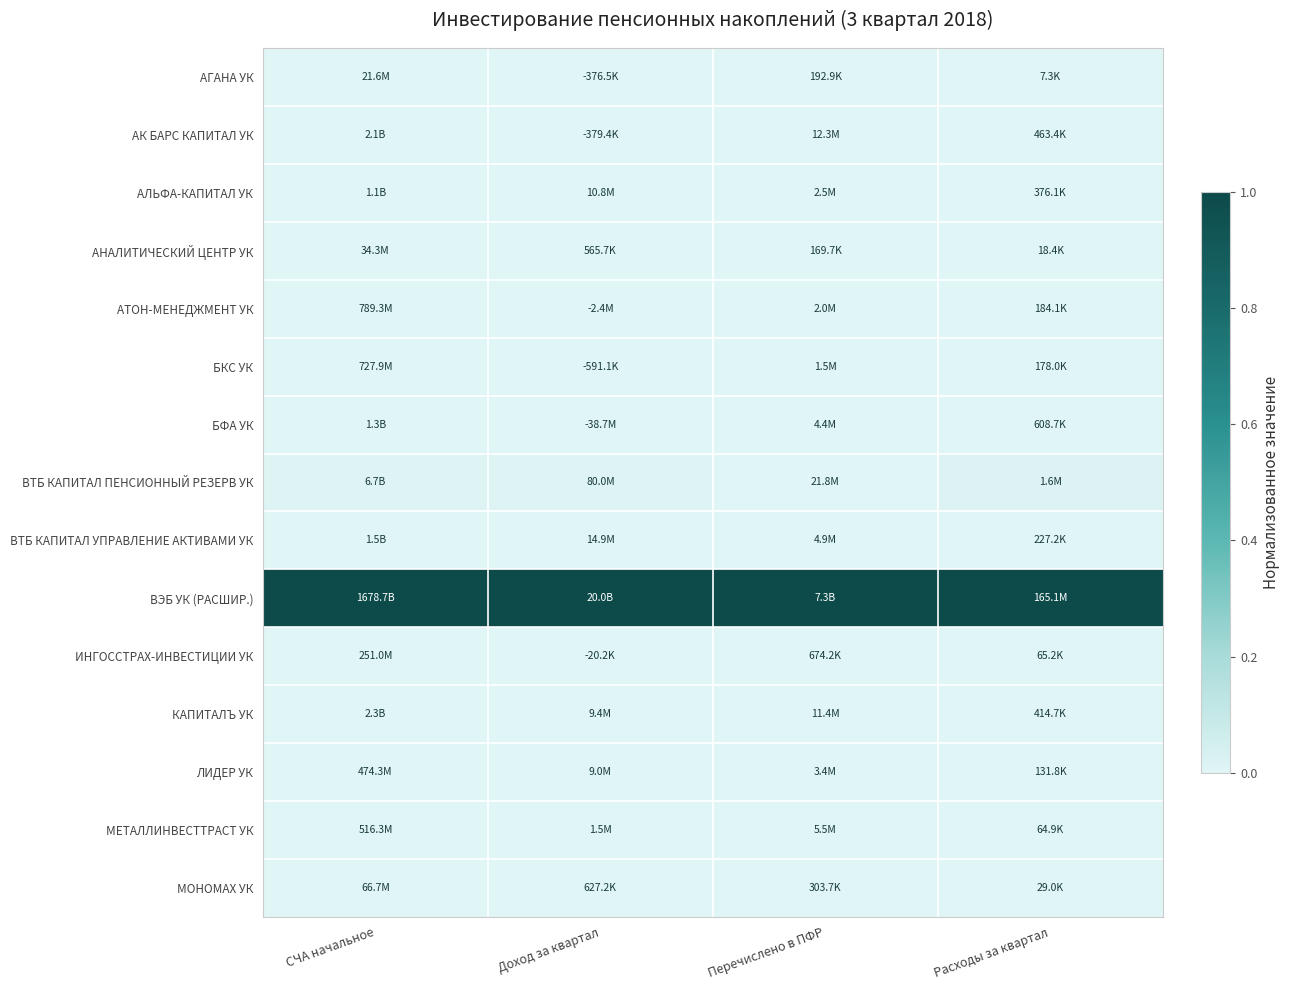

Reading right to left, what are all the values shown in this chart?

АГАНА УК: Расходы за квартал=0.0	Перечислено в ПФР=0.0	Доход за квартал=0.0	СЧА начальное=0.0
АК БАРС КАПИТАЛ УК: Расходы за квартал=0.0	Перечислено в ПФР=0.0	Доход за квартал=0.0	СЧА начальное=0.0
АЛЬФА-КАПИТАЛ УК: Расходы за квартал=0.0	Перечислено в ПФР=0.0	Доход за квартал=0.0	СЧА начальное=0.0
АНАЛИТИЧЕСКИЙ ЦЕНТР УК: Расходы за квартал=0.0	Перечислено в ПФР=0.0	Доход за квартал=0.0	СЧА начальное=0.0
АТОН-МЕНЕДЖМЕНТ УК: Расходы за квартал=0.0	Перечислено в ПФР=0.0	Доход за квартал=0.0	СЧА начальное=0.0
БКС УК: Расходы за квартал=0.0	Перечислено в ПФР=0.0	Доход за квартал=0.0	СЧА начальное=0.0
БФА УК: Расходы за квартал=0.0	Перечислено в ПФР=0.0	Доход за квартал=0.0	СЧА начальное=0.0
ВТБ КАПИТАЛ ПЕНСИОННЫЙ РЕЗЕРВ УК: Расходы за квартал=0.0	Перечислено в ПФР=0.0	Доход за квартал=0.0	СЧА начальное=0.0
ВТБ КАПИТАЛ УПРАВЛЕНИЕ АКТИВАМИ УК: Расходы за квартал=0.0	Перечислено в ПФР=0.0	Доход за квартал=0.0	СЧА начальное=0.0
ВЭБ УК (РАСШИР.): Расходы за квартал=1.0	Перечислено в ПФР=1.0	Доход за квартал=1.0	СЧА начальное=1.0
ИНГОССТРАХ-ИНВЕСТИЦИИ УК: Расходы за квартал=0.0	Перечислено в ПФР=0.0	Доход за квартал=0.0	СЧА начальное=0.0
КАПИТАЛЪ УК: Расходы за квартал=0.0	Перечислено в ПФР=0.0	Доход за квартал=0.0	СЧА начальное=0.0
ЛИДЕР УК: Расходы за квартал=0.0	Перечислено в ПФР=0.0	Доход за квартал=0.0	СЧА начальное=0.0
МЕТАЛЛИНВЕСТТРАСТ УК: Расходы за квартал=0.0	Перечислено в ПФР=0.0	Доход за квартал=0.0	СЧА начальное=0.0
МОНОМАХ УК: Расходы за квартал=0.0	Перечислено в ПФР=0.0	Доход за квартал=0.0	СЧА начальное=0.0